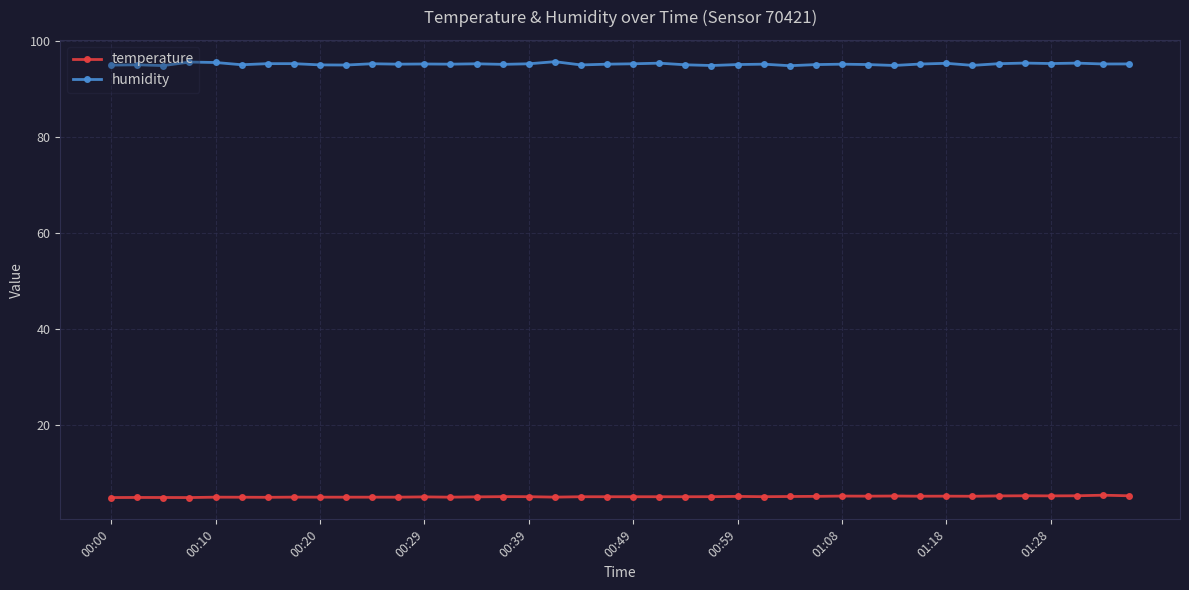

How many series are shown in this chart?

2